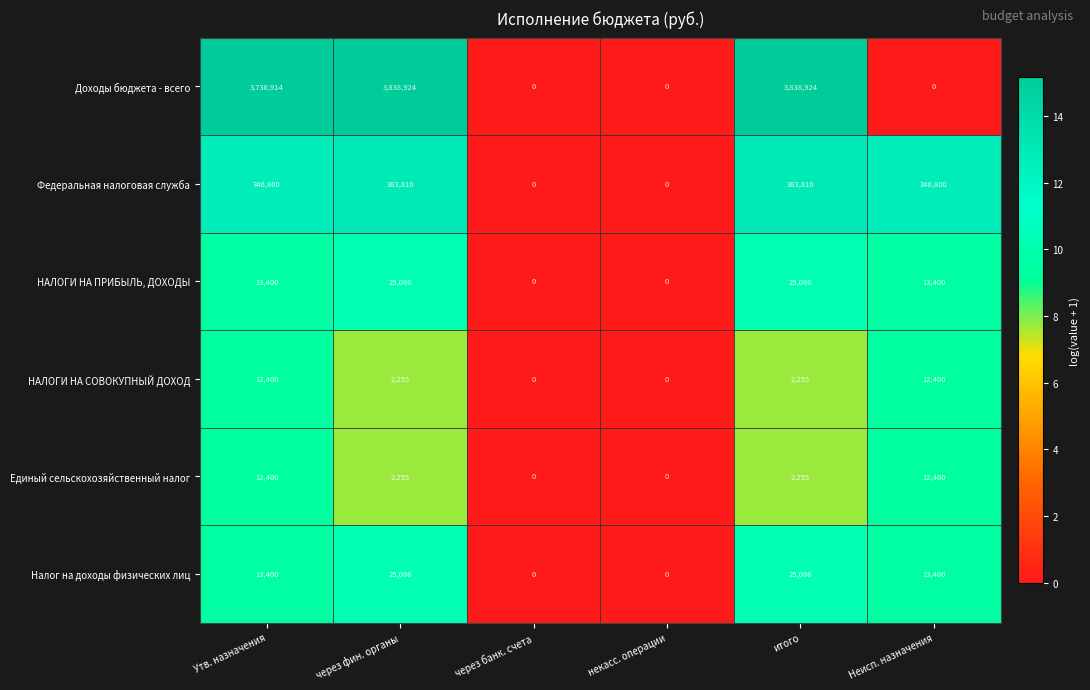

Count the НАЛОГИ НА СОВОКУПНЫЙ ДОХОД values in the range 0 to 12400.

6